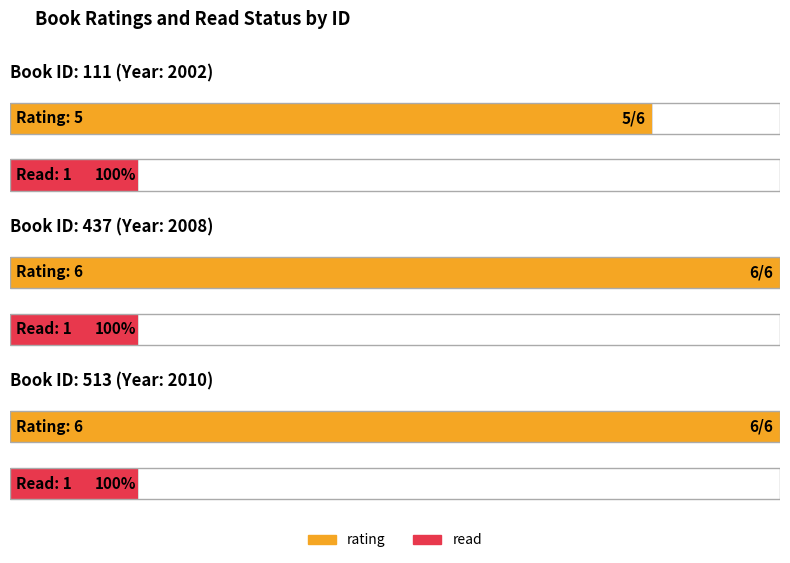

How many bars are there in total?

6